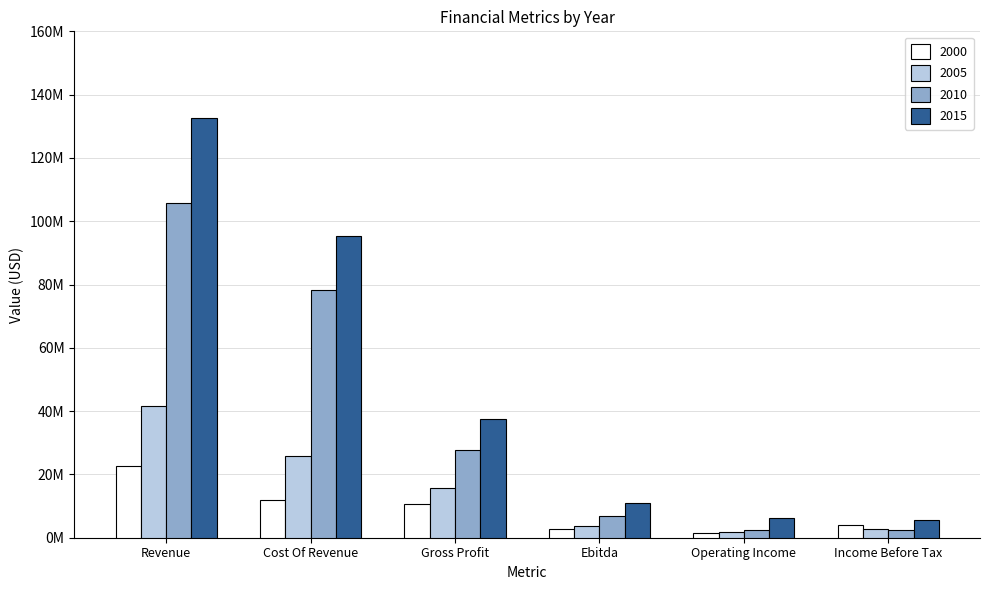

What are all the series names shown in the legend?

2000, 2005, 2010, 2015